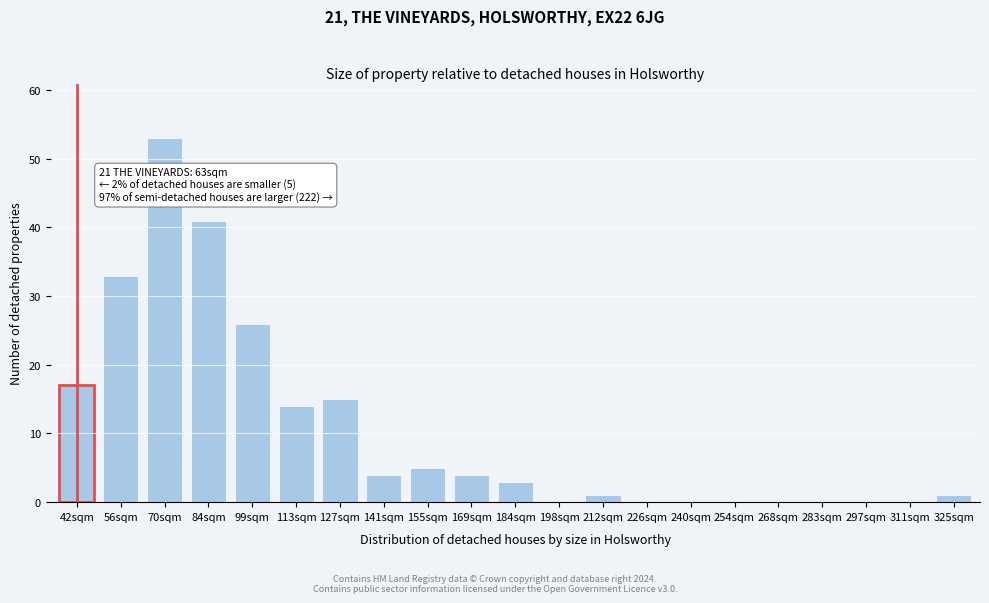

Reading left to right, transcribe all the data shown in this chart.

42sqm=17	56sqm=33	70sqm=53	84sqm=41	99sqm=26	113sqm=14	127sqm=15	141sqm=4	155sqm=5	169sqm=4	184sqm=3	198sqm=0	212sqm=1	226sqm=0	240sqm=0	254sqm=0	268sqm=0	283sqm=0	297sqm=0	311sqm=0	325sqm=1